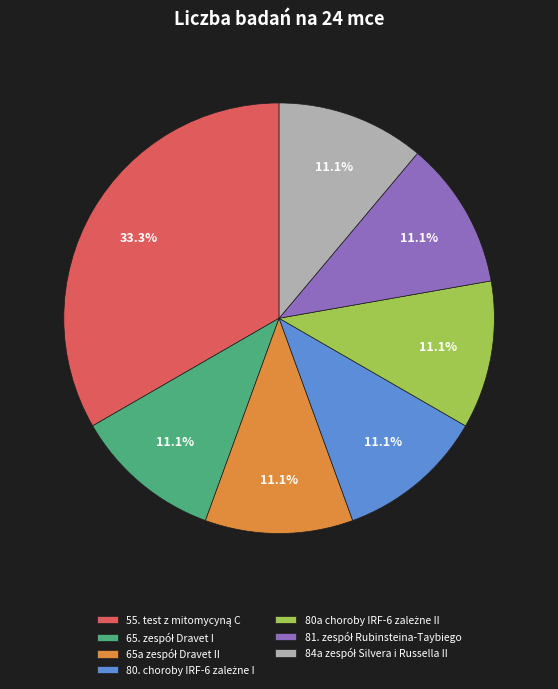

Is there a majority slice in this chart?

No